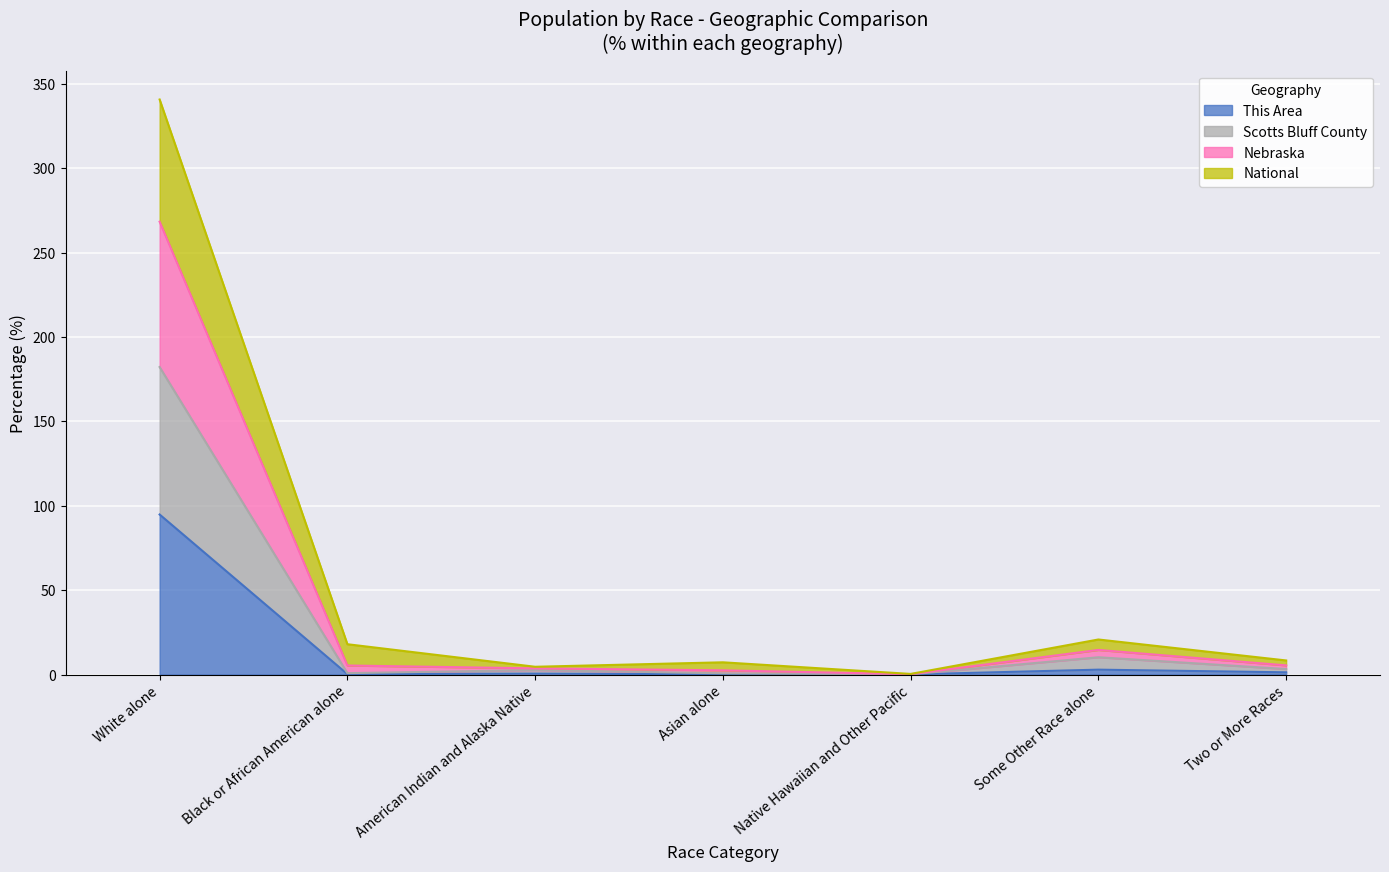

At which category is the sum across all series the highest?

White alone